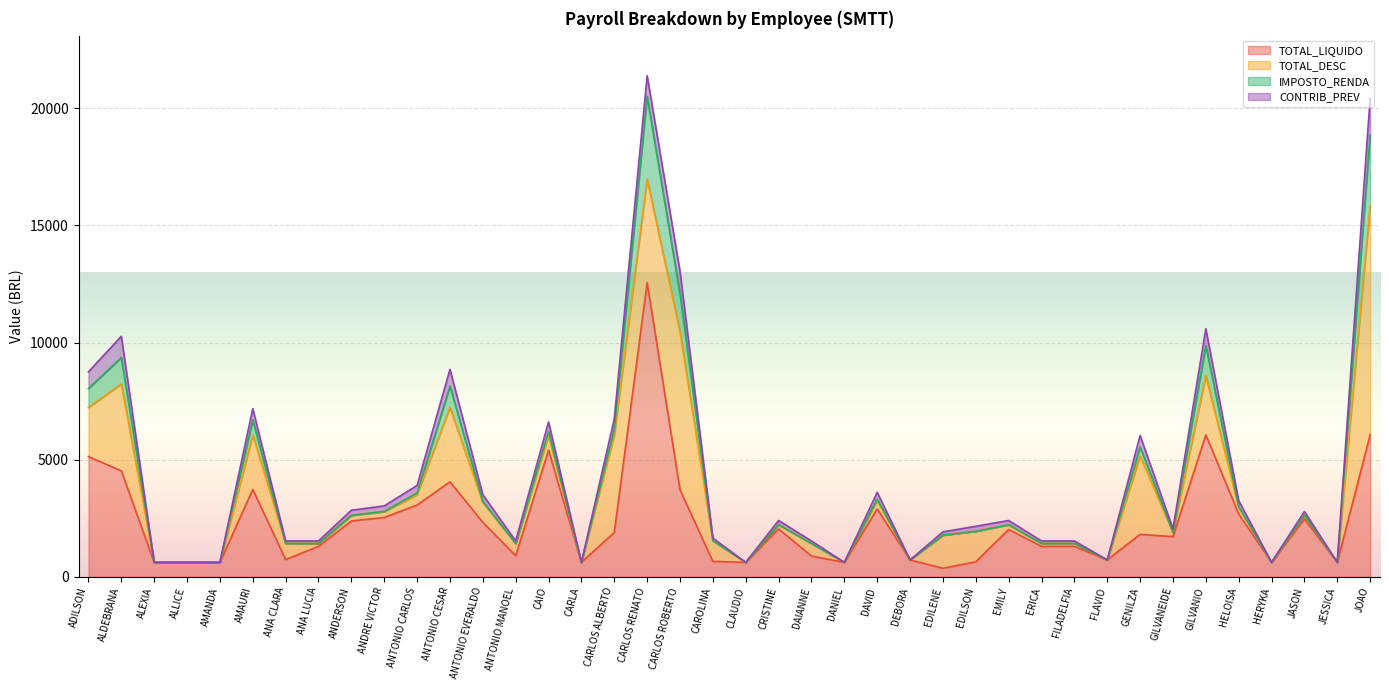

What is the sum of all CONTRIB_PREV values?

11674.5